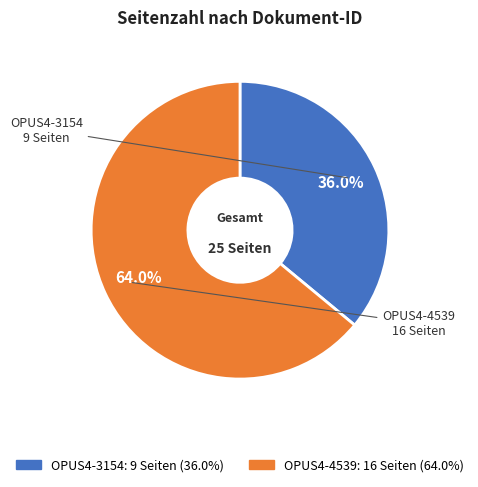

To the nearest percent, what is the difference between the largest and smallest slice percentages?

28%